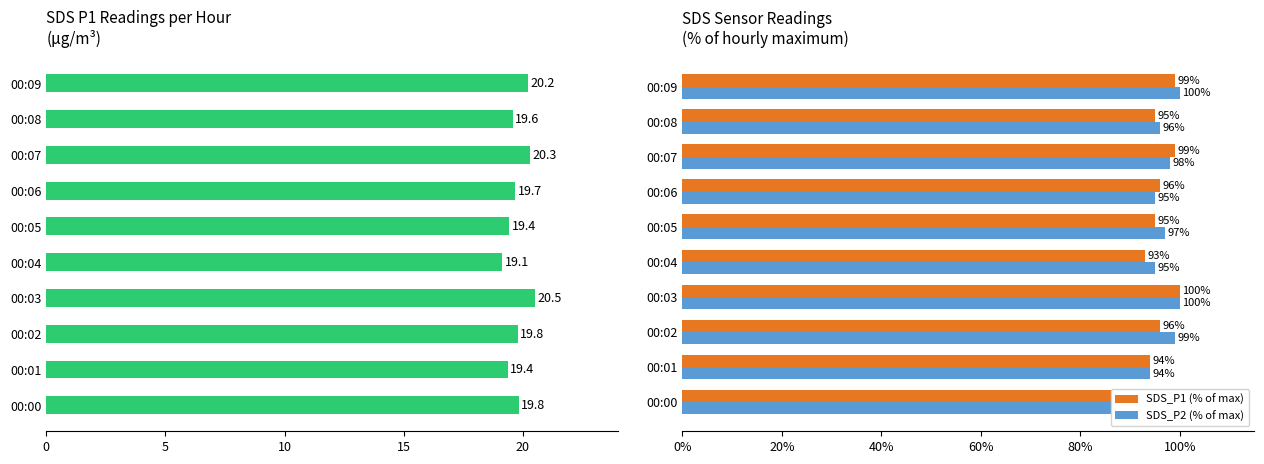

What is the value of the SDS_P1 (% of max) bar at the 9th from the left?

95.0